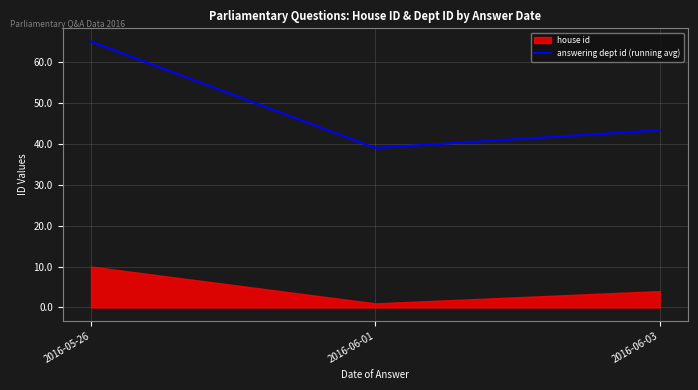

Which category has the highest value in the answering dept id (running avg) series?

2016-05-26